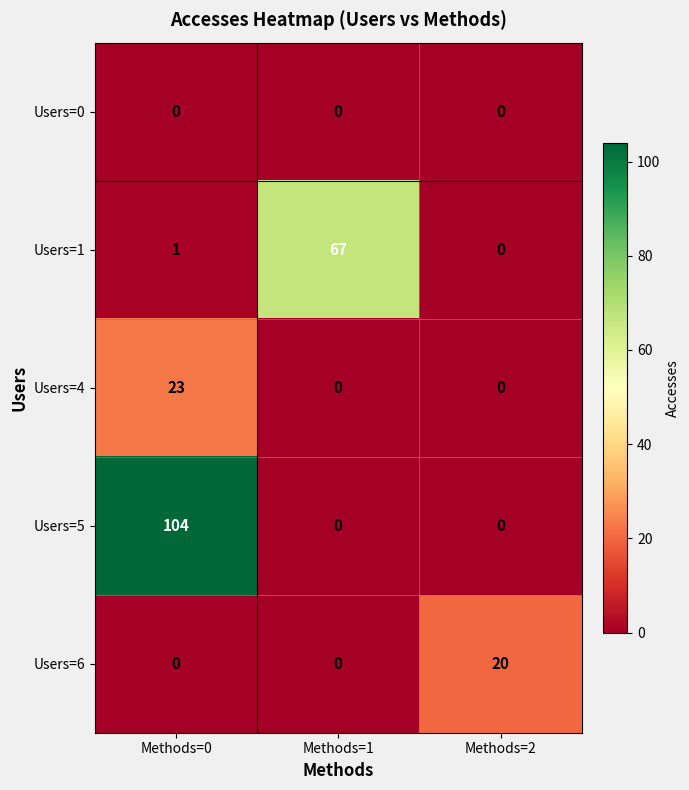

Which series has the largest range (max minus min)?

Users=5